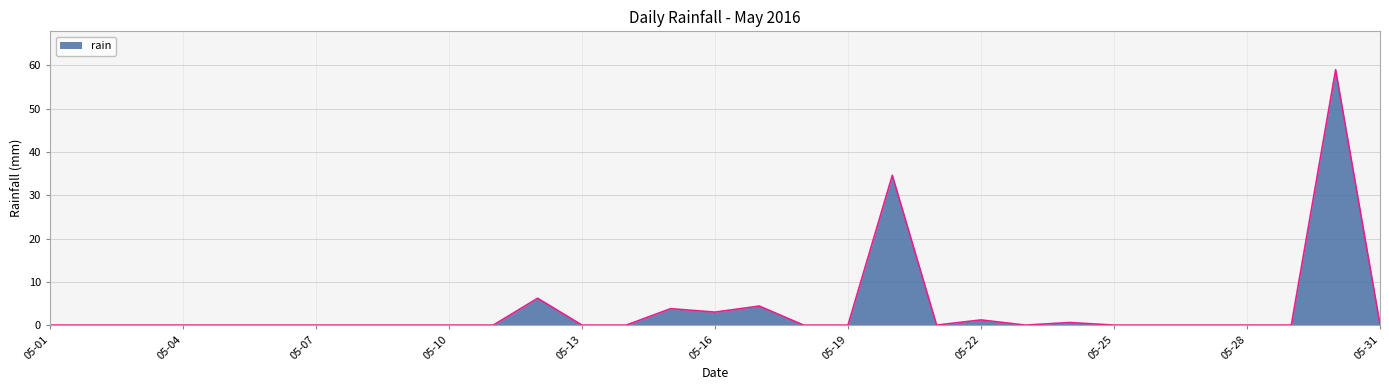

What is the difference between the maximum and minimum values?

59.0